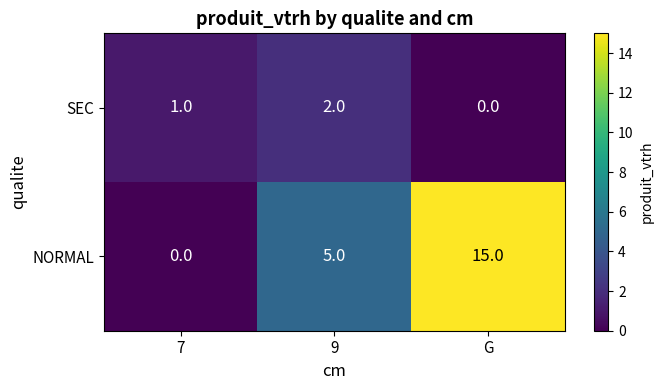

What is the total value across all series at G?

15